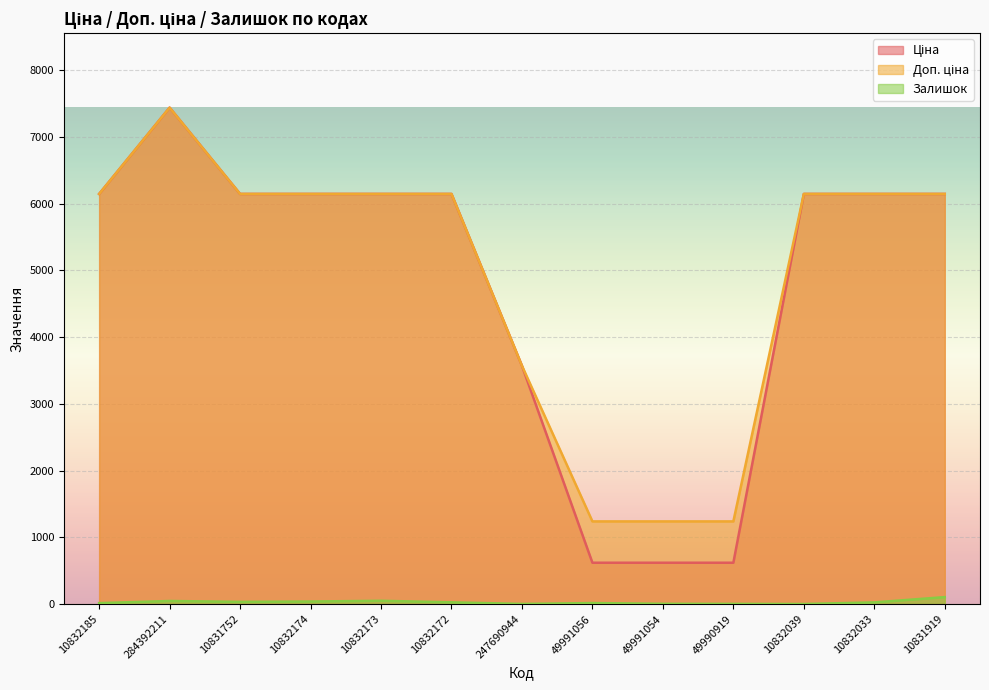

The Доп. ціна series shows 3160.8 at 10832173. True or false?

False